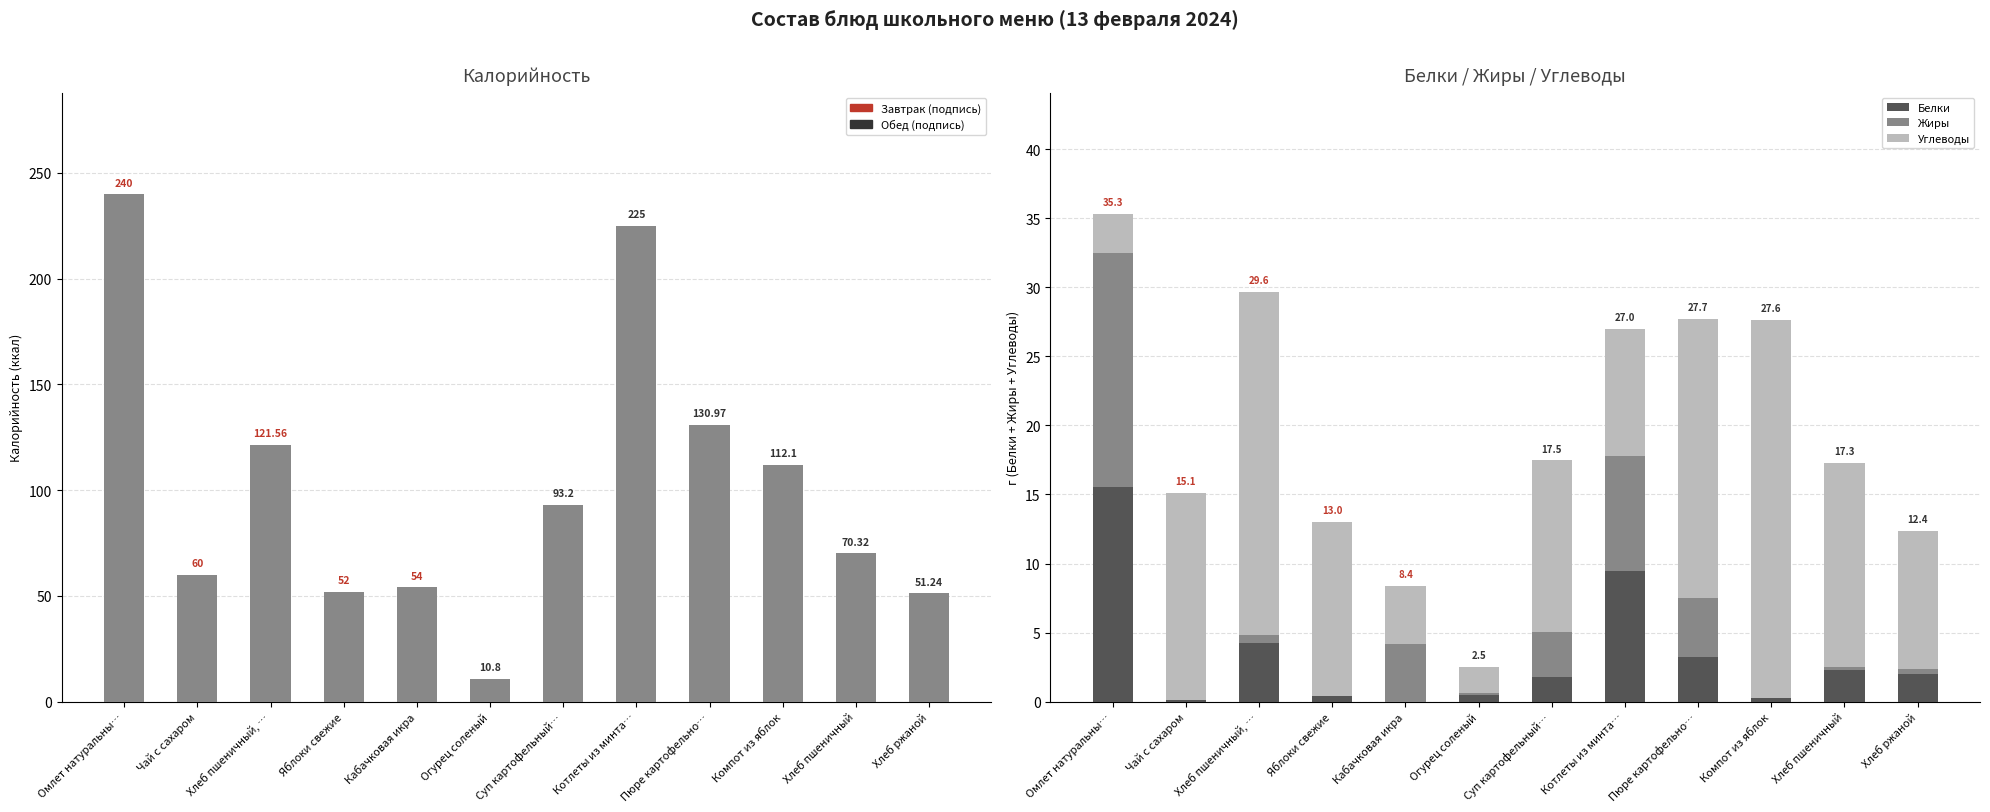

Which series has the largest range (max minus min)?

Калорийность